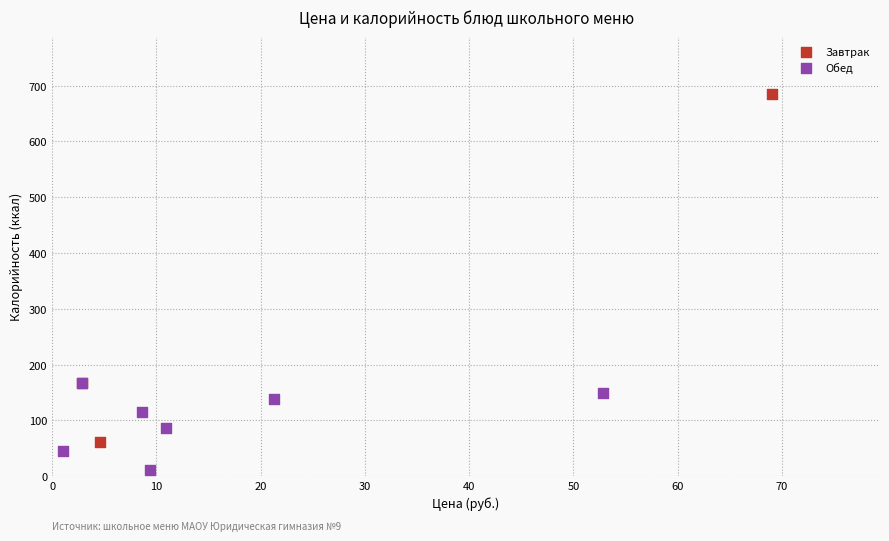

Which series contains the lowest Y value?

Обед